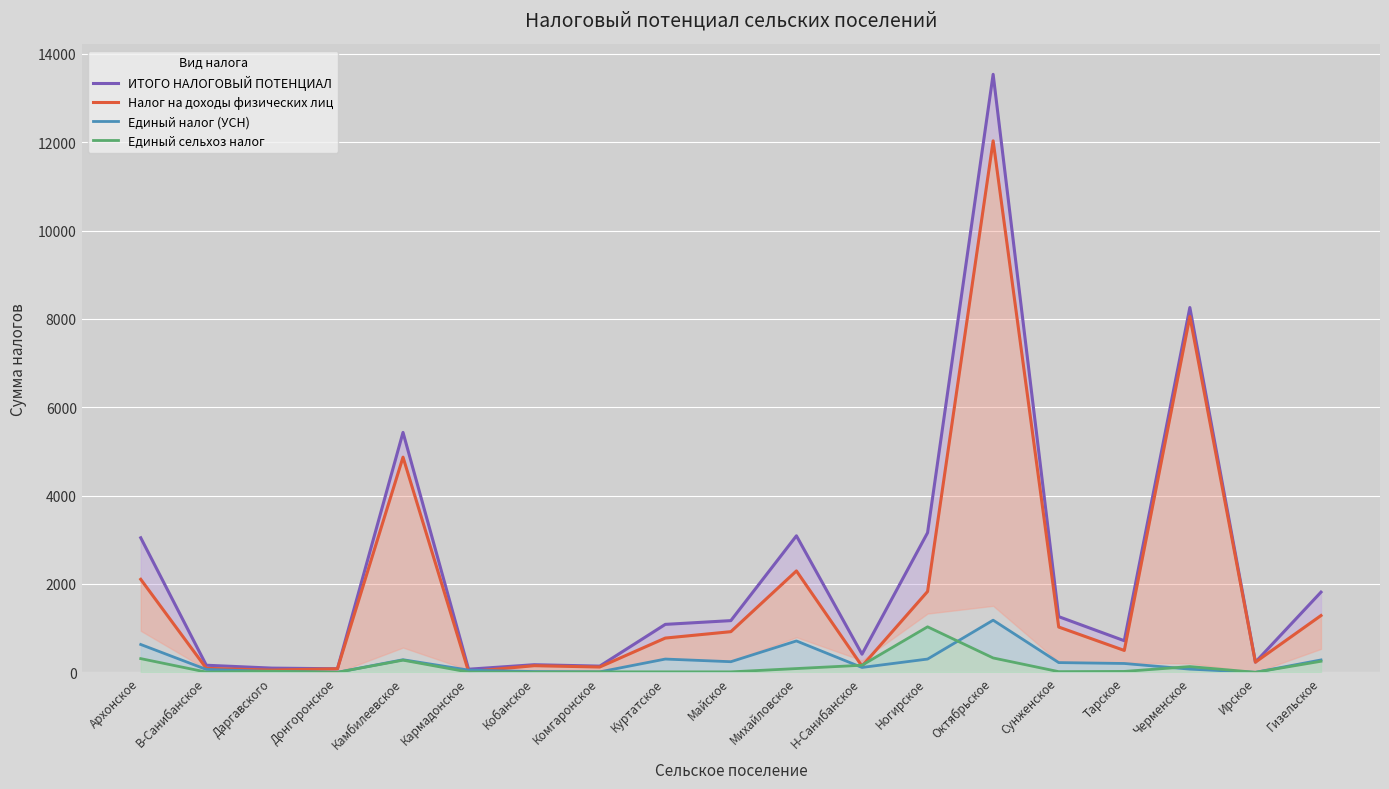

How many interior local valleys does the Единый сельхоз налог series have?

4